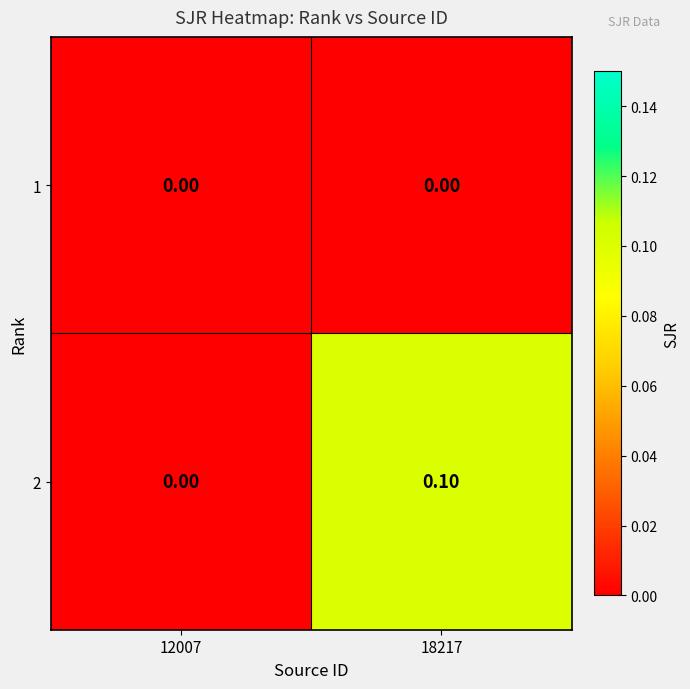

How many distinct data groups are displayed?

2